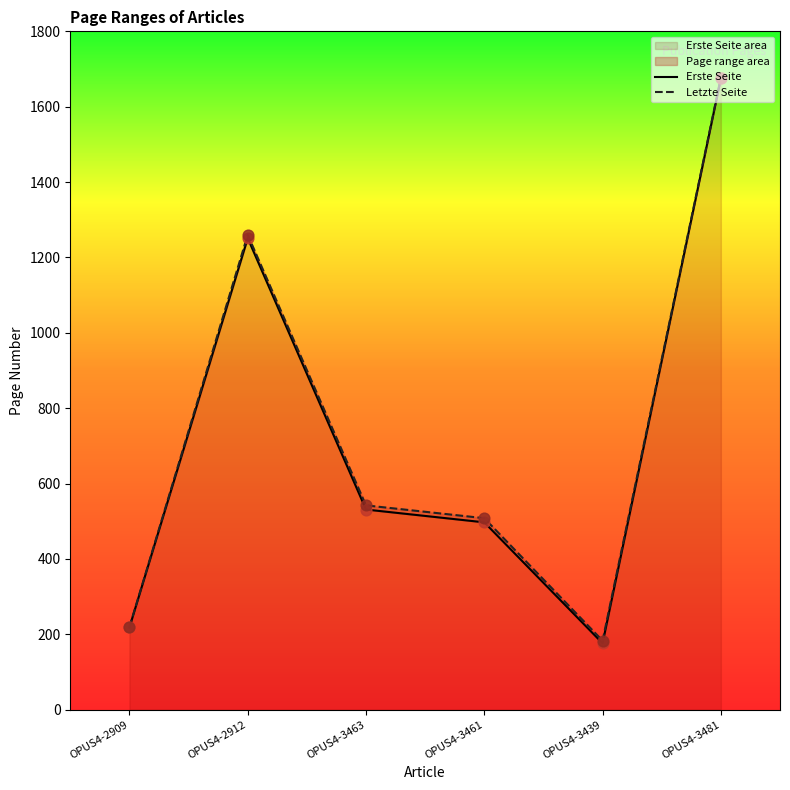

What is the total value across all series at OPUS4-3481?

3352